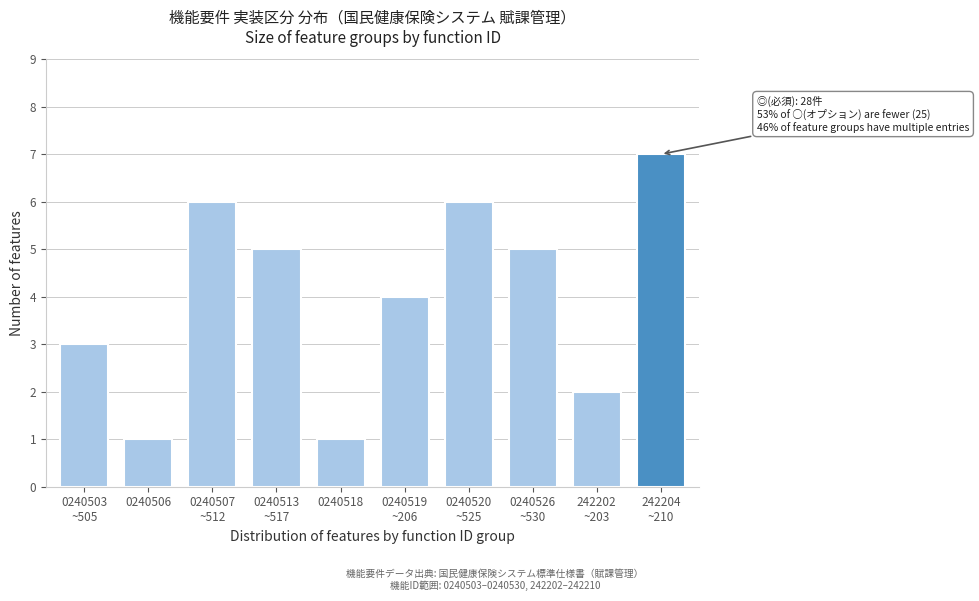

Reading left to right, extract all data points from this chart.

3	1	6	5	1	4	6	5	2	7